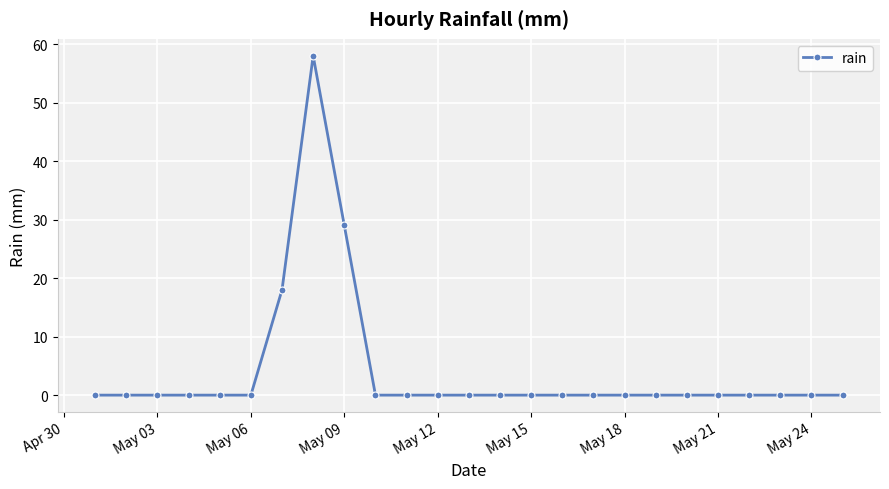

Count the number of categories in the chart.

25